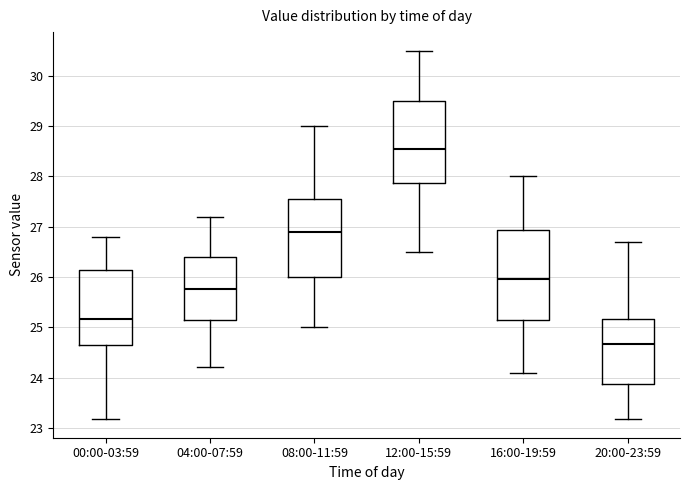

Where does the upper whisker of the box for 20:00-23:59 end on the y-axis? The values are not printed on the chart, so give them approximately, as read against the axis.

26.7